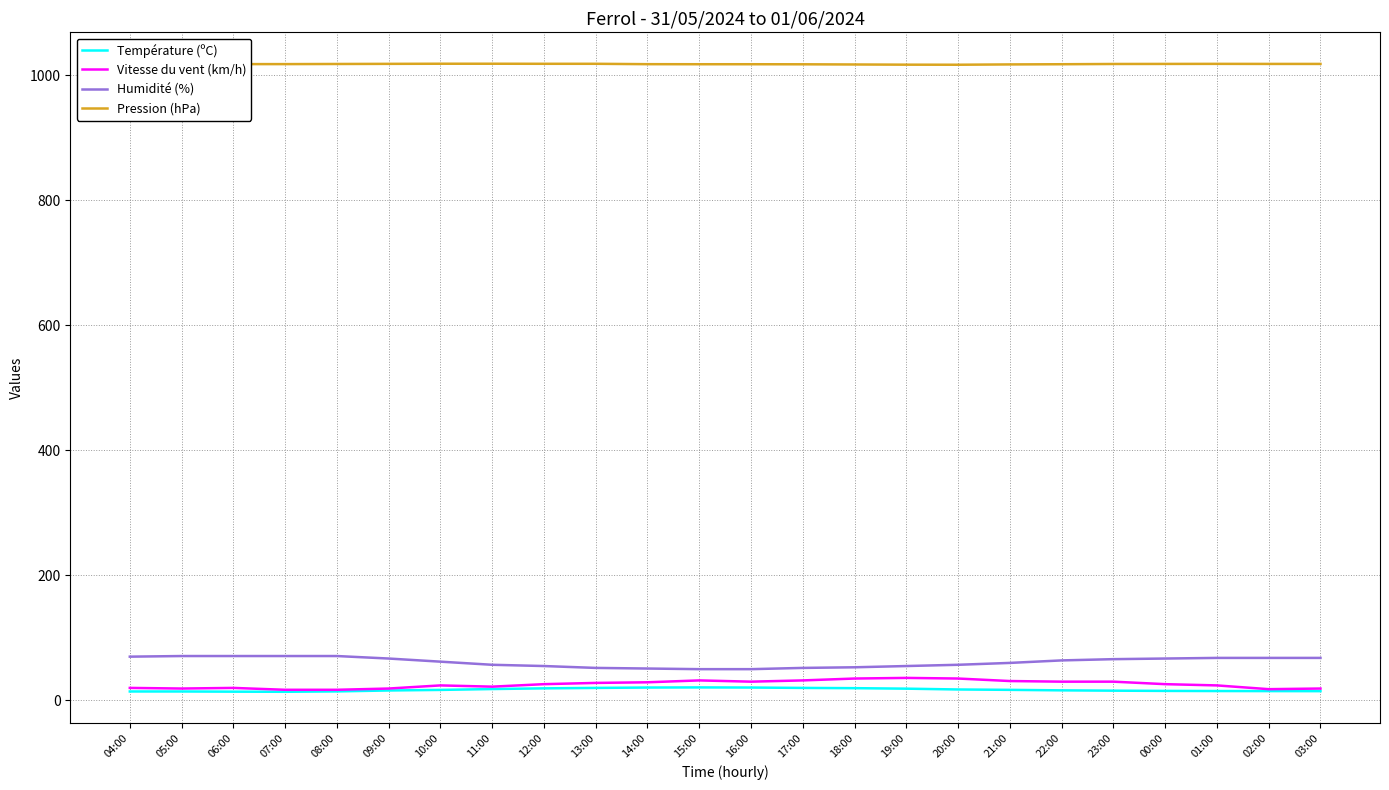

True or false: Température (ºC) and Humidité (%) intersect in this chart.

False